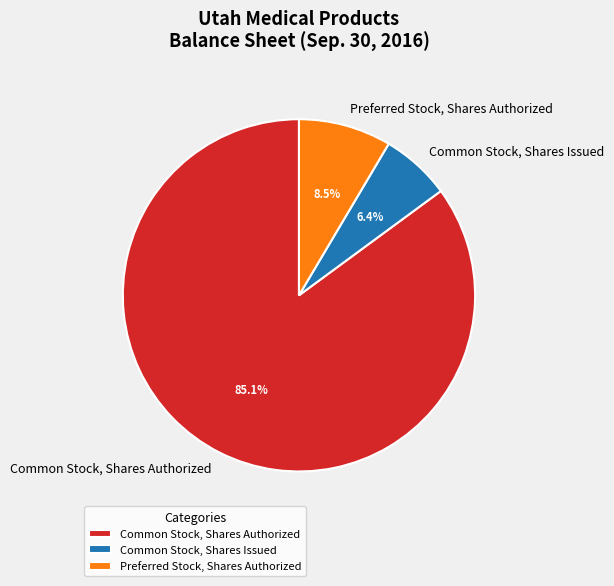

Does Common Stock, Shares Authorized account for over 50% of the chart?

Yes